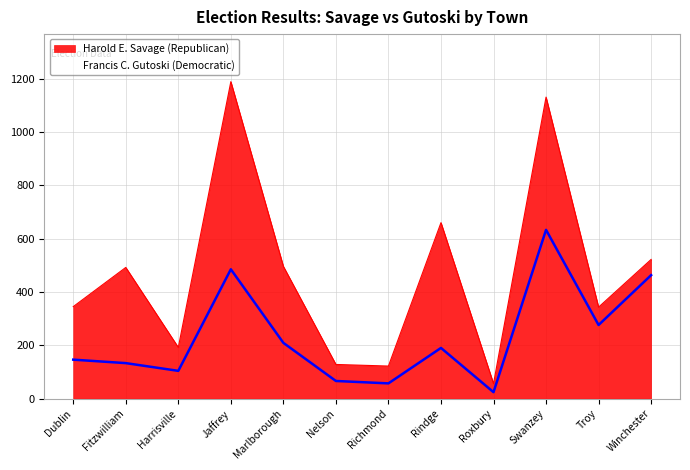

The Harold E. Savage (Republican) series shows 660 at Rindge. True or false?

True